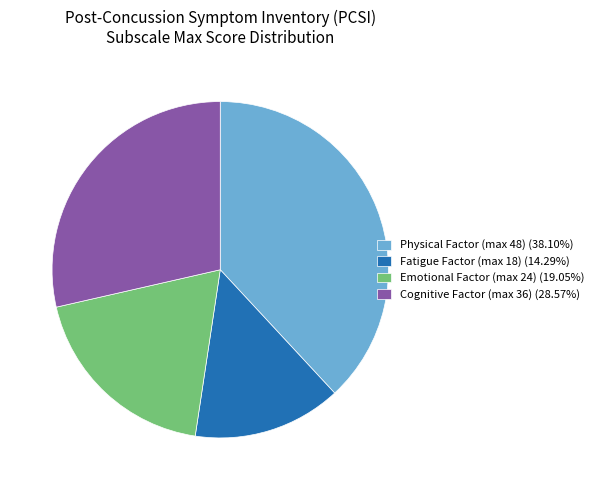

Does Emotional Factor (max 24) account for over 50% of the chart?

No